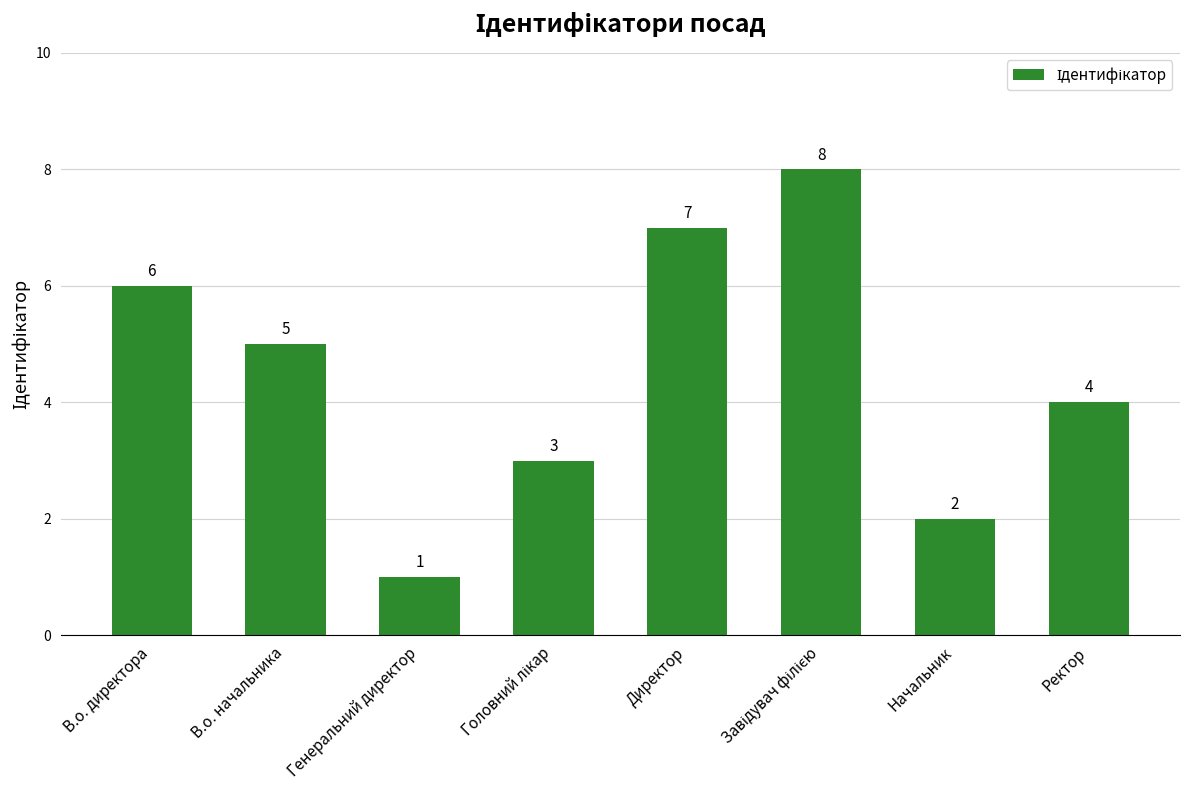

Read the value at В.о. директора.

6